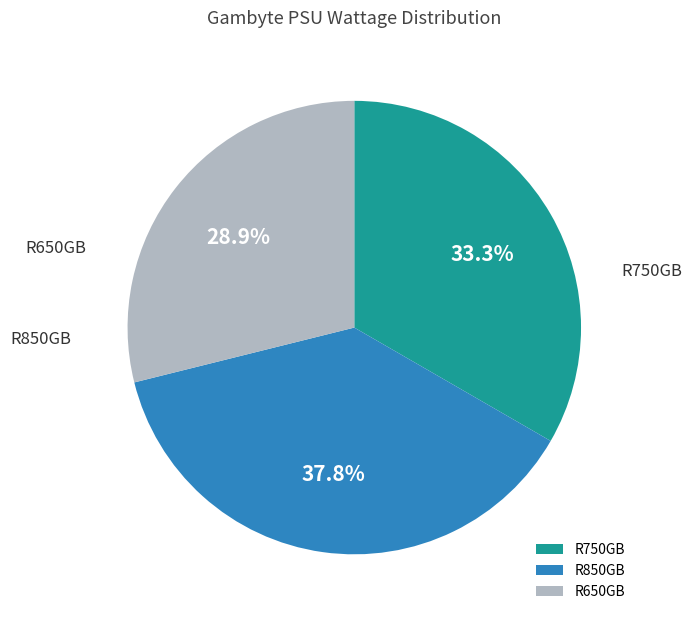

What percentage do R850GB and R750GB together represent?

71.1%